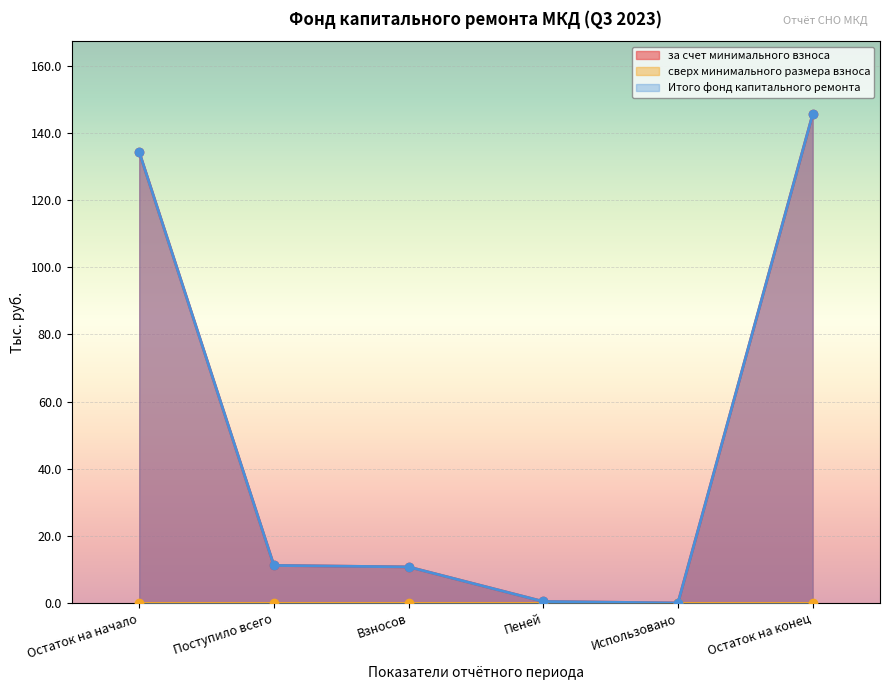

What is the total value across all series at Взносов?

21.5